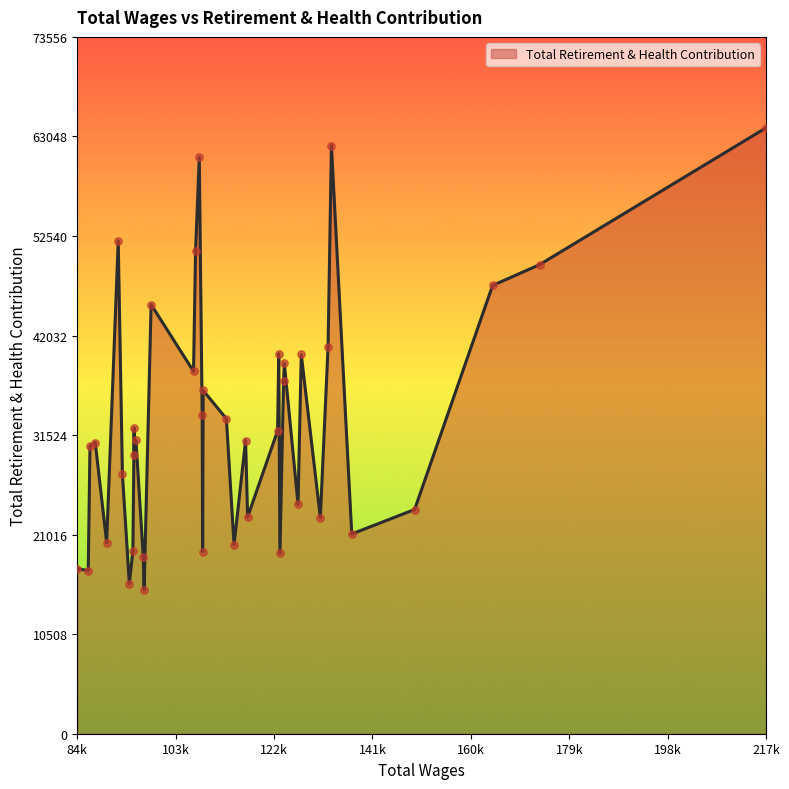

What is the difference between the maximum and minimum values?

48788